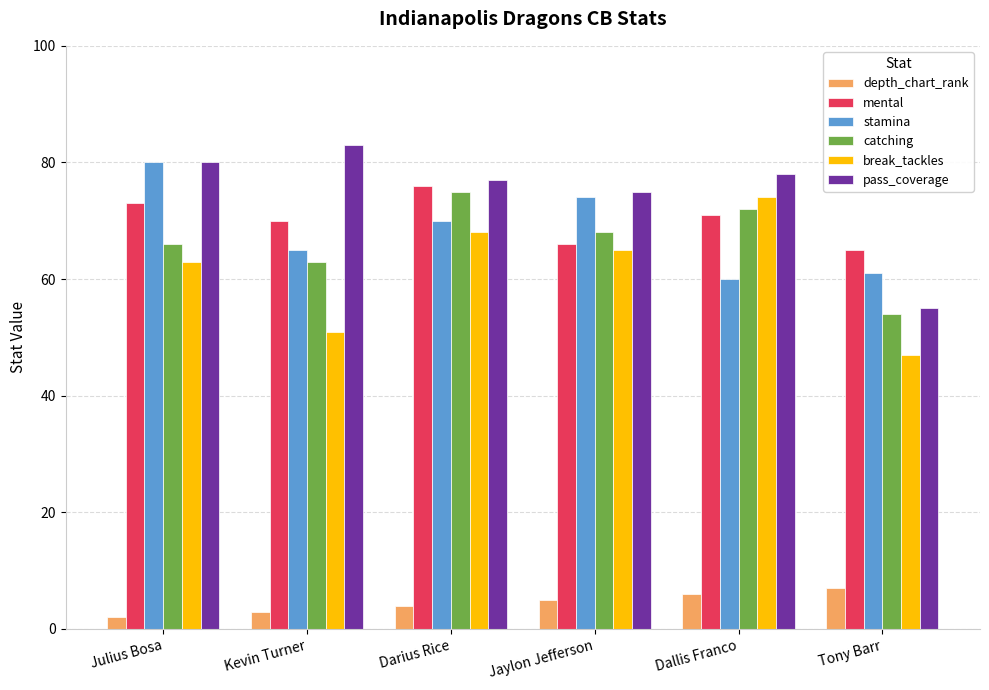

How many bars are there in each group?

6